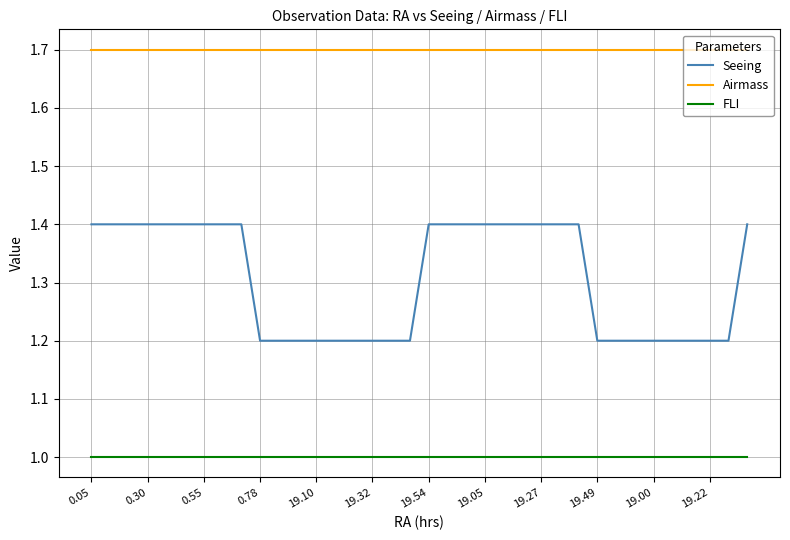

Which series has the largest range (max minus min)?

Seeing